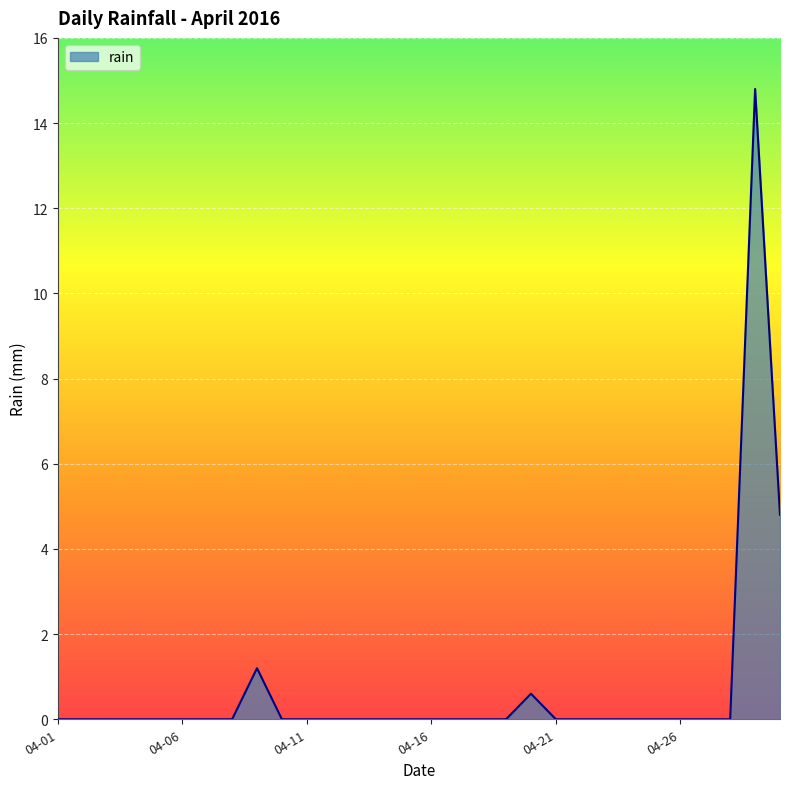

What is the maximum value shown in the chart?

14.8